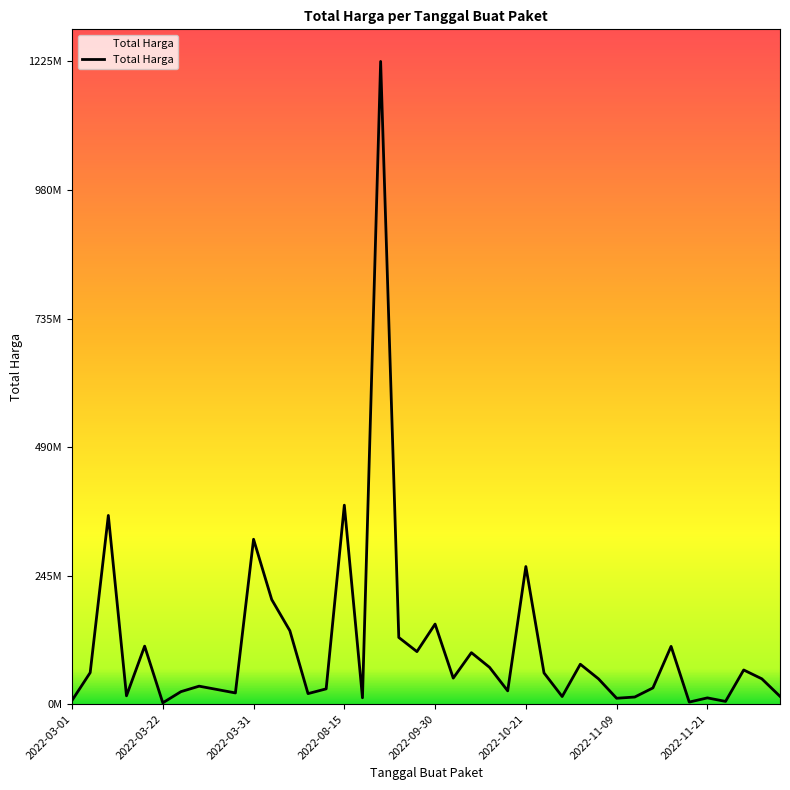

Does the chart have visible grid lines?

No